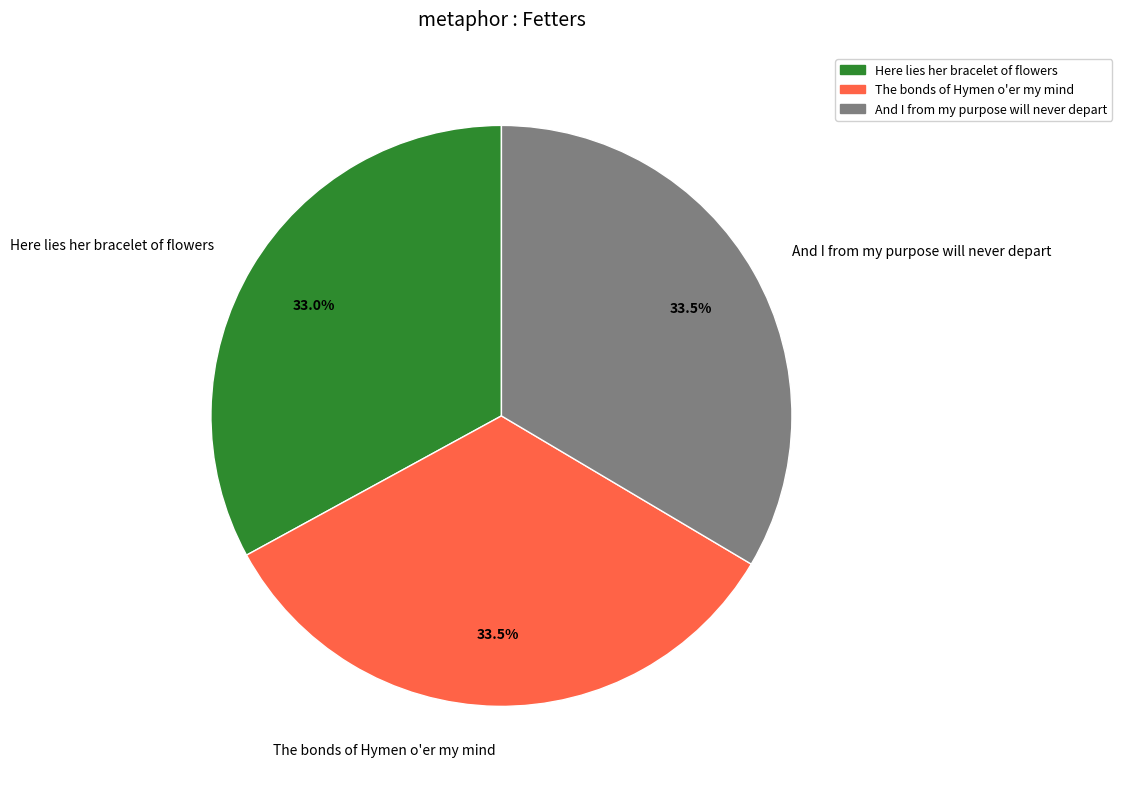

Is there any slice that represents more than half of the pie?

No